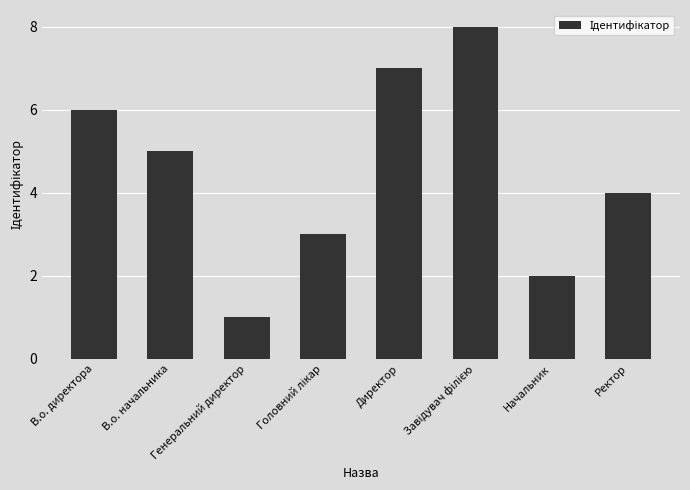

Reading right to left, list all the values displayed in this chart.

4	2	8	7	3	1	5	6